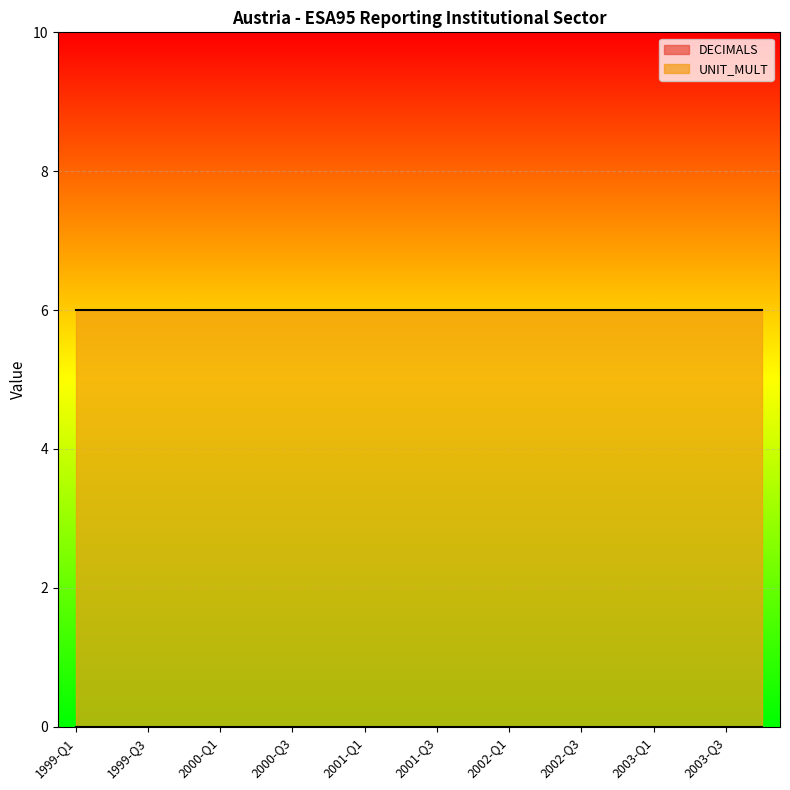

At how many categories does at least one series exceed 5?

20